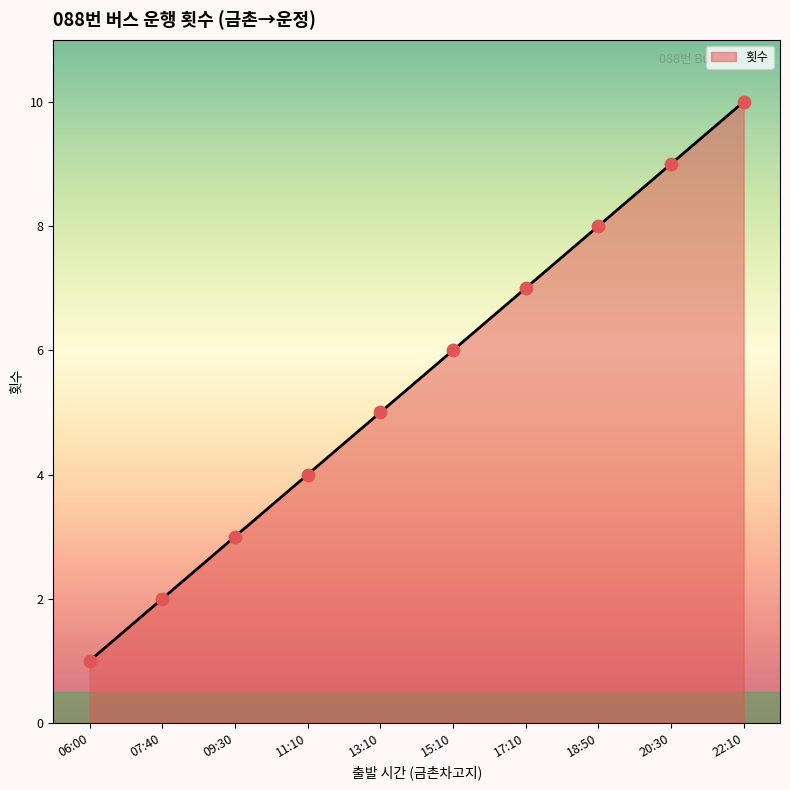

Between 15:10 and 07:40, which is larger?

15:10